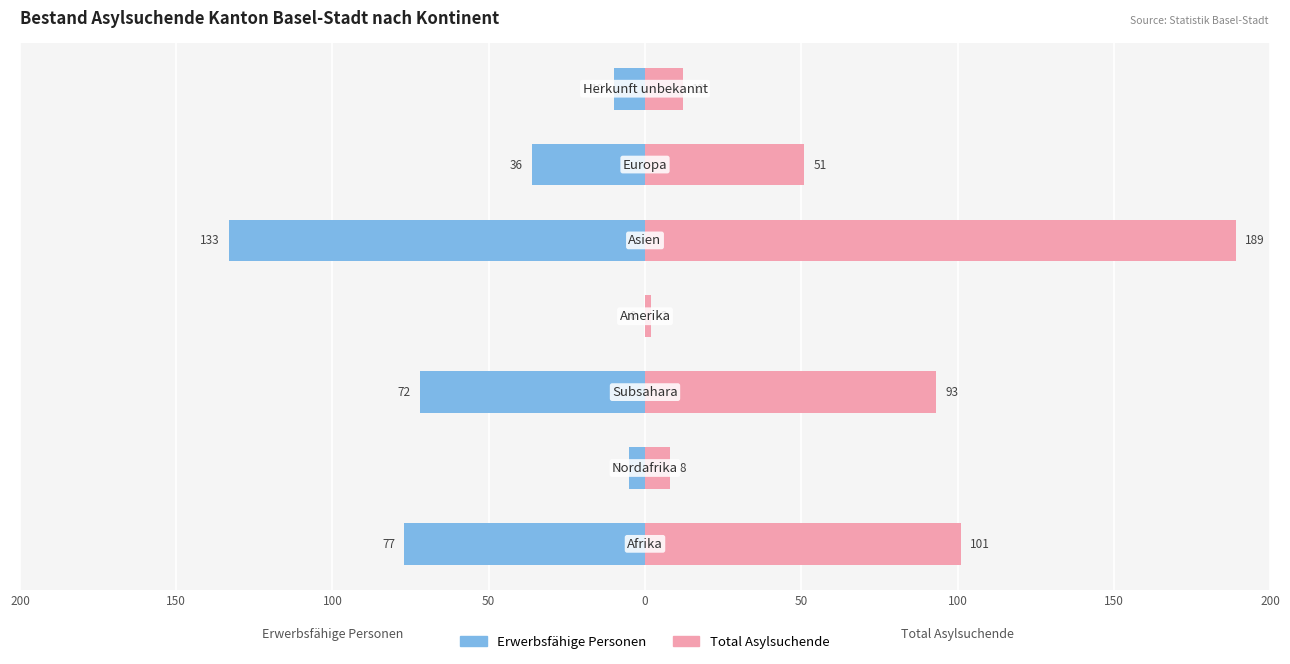

What are all the series names shown in the legend?

Erwerbsfähige Personen, Total Asylsuchende